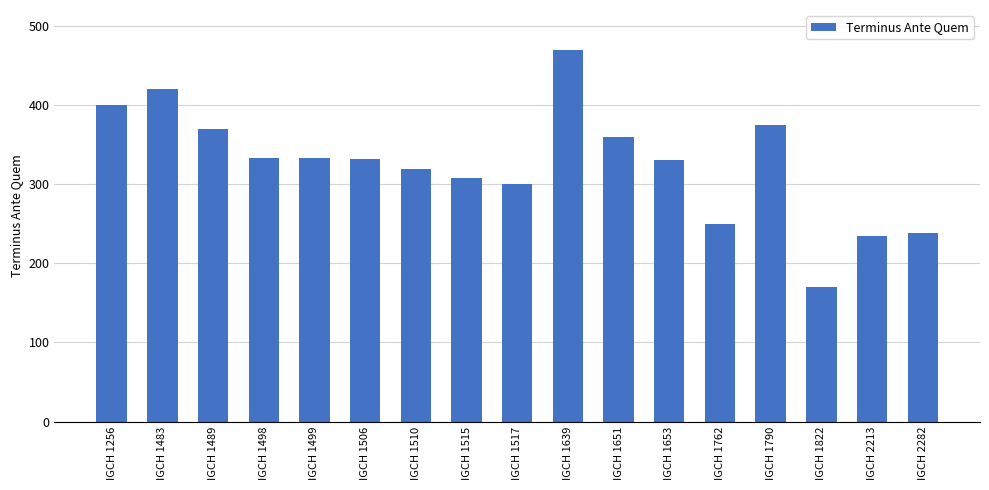

Between IGCH 1506 and IGCH 1483, which is larger?

IGCH 1483